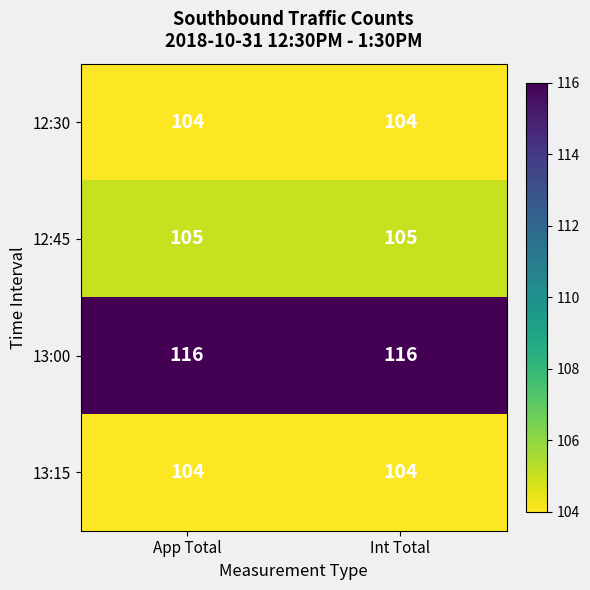

What is the smallest value displayed?

104